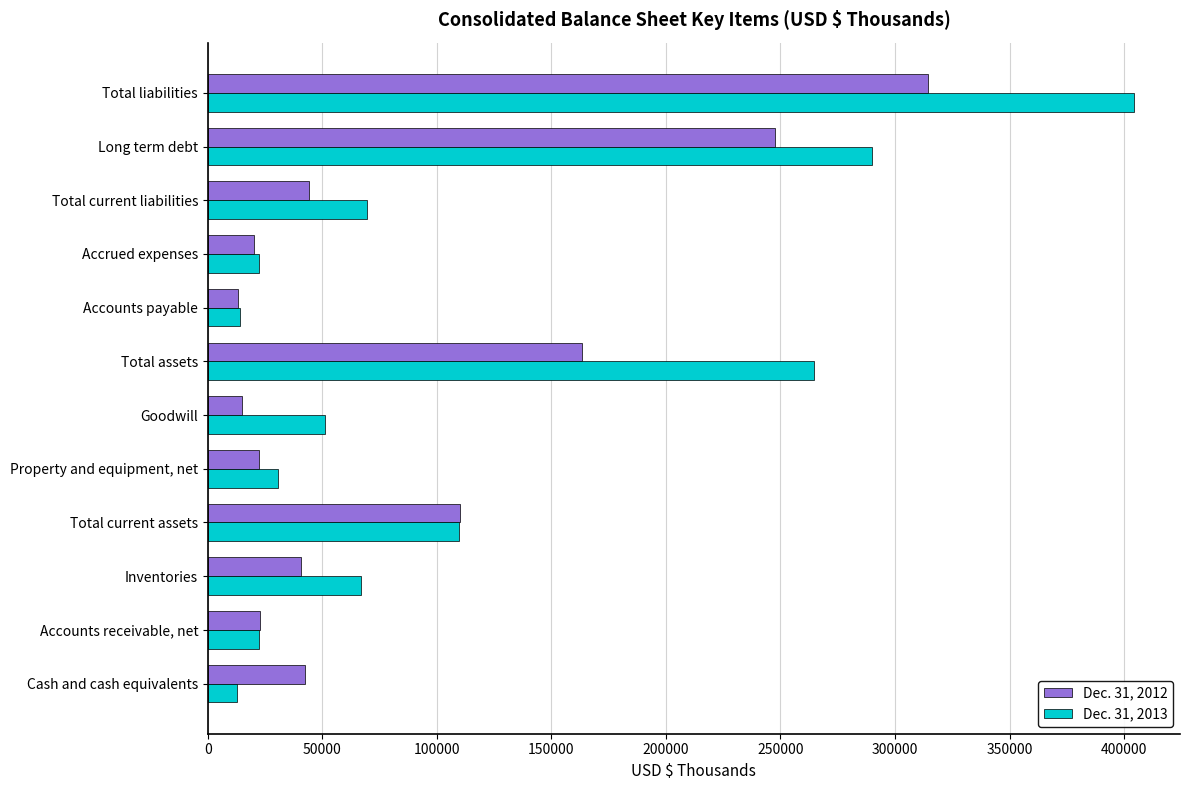

What is the minimum value shown in the chart?

12594